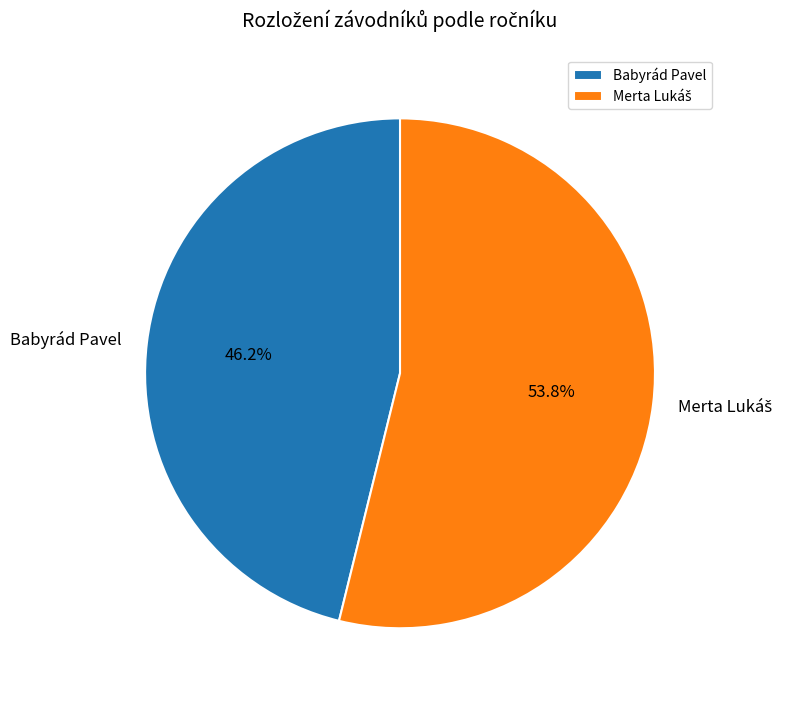

Is there any slice that represents more than half of the pie?

Yes